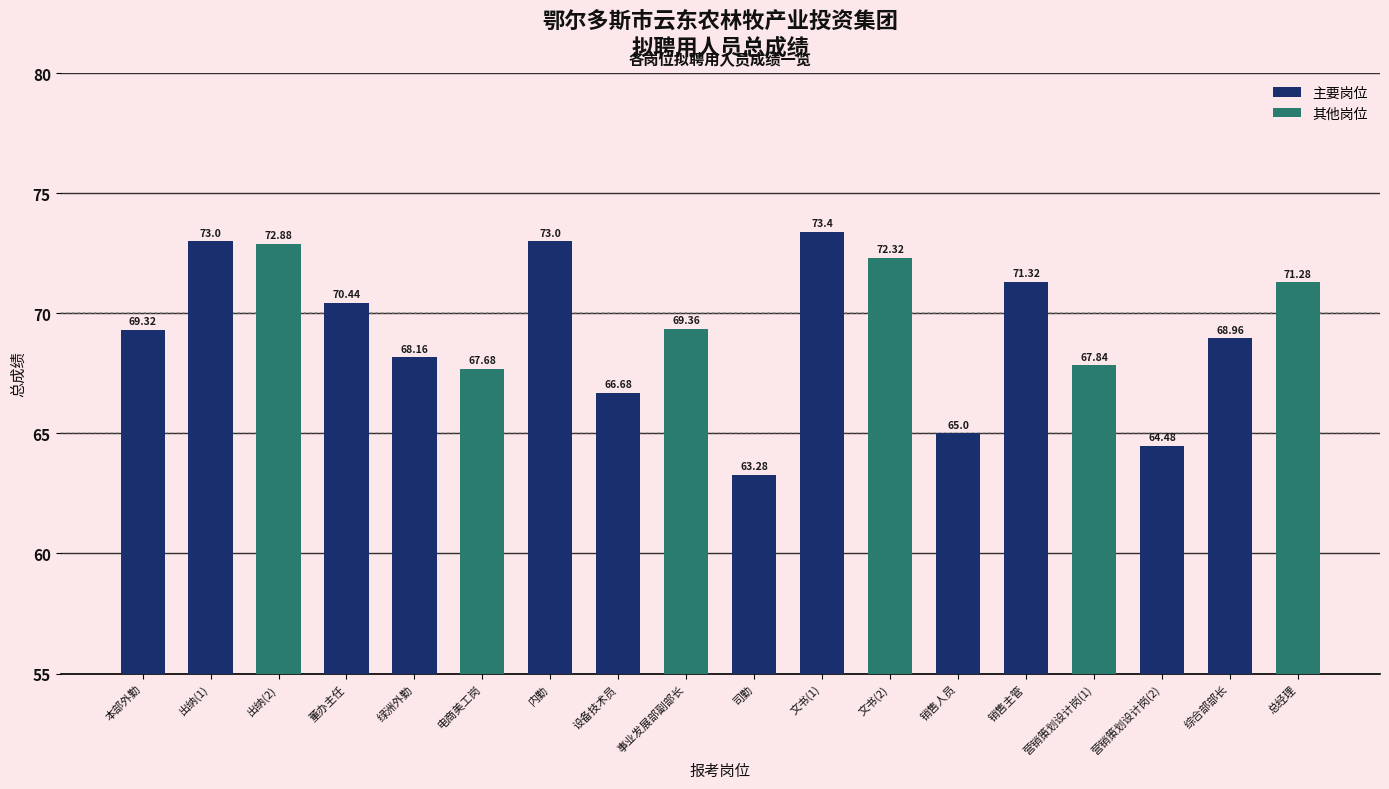

Are the bars horizontal?

No